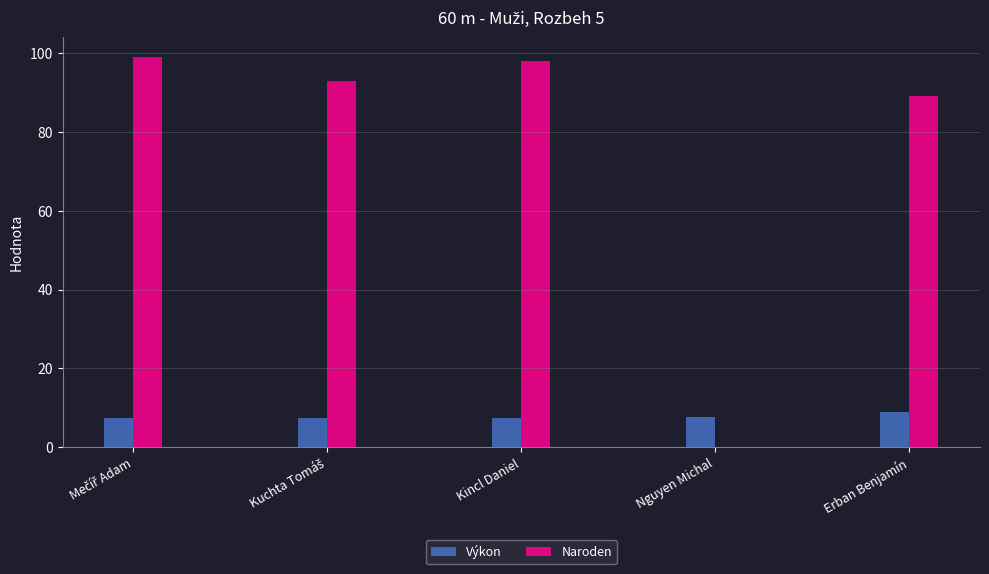

How many groups of bars are there?

5